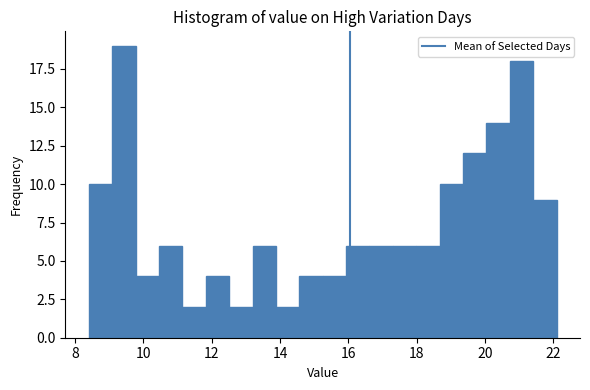

Read against the x-axis, roughly where is the centre of the tallest bar?

9.4